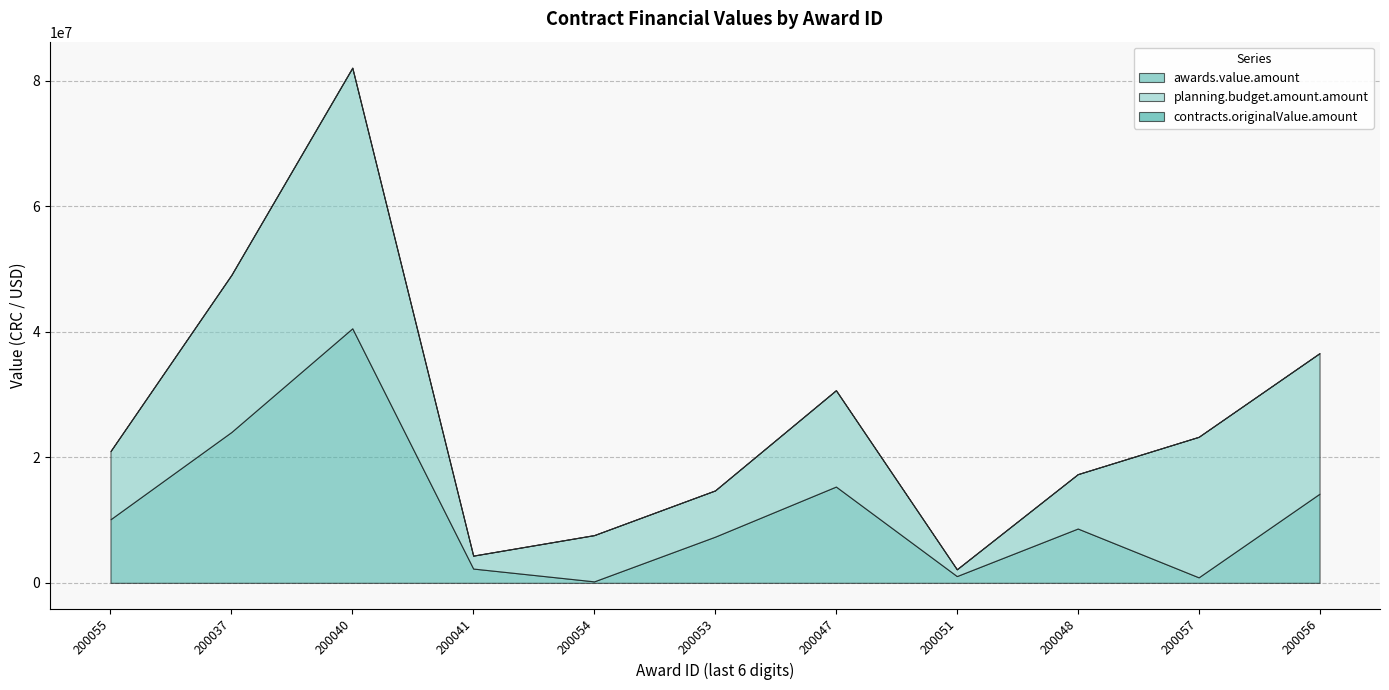

Is it true that contracts.originalValue.amount equals 7911.9 at 432021018200048?

False